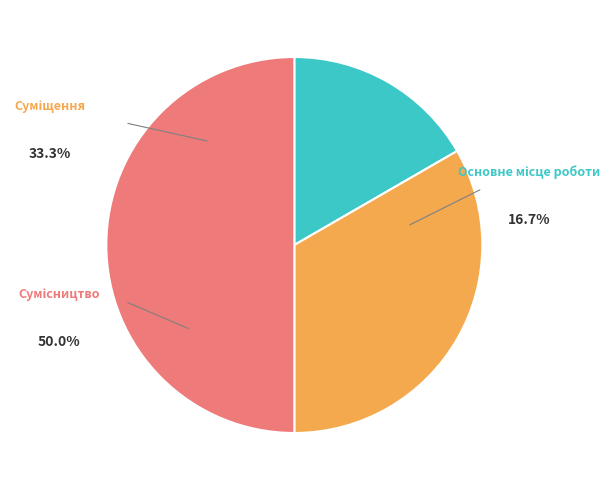

What percentage is the Основне місце роботи slice, to the nearest percent?

17%